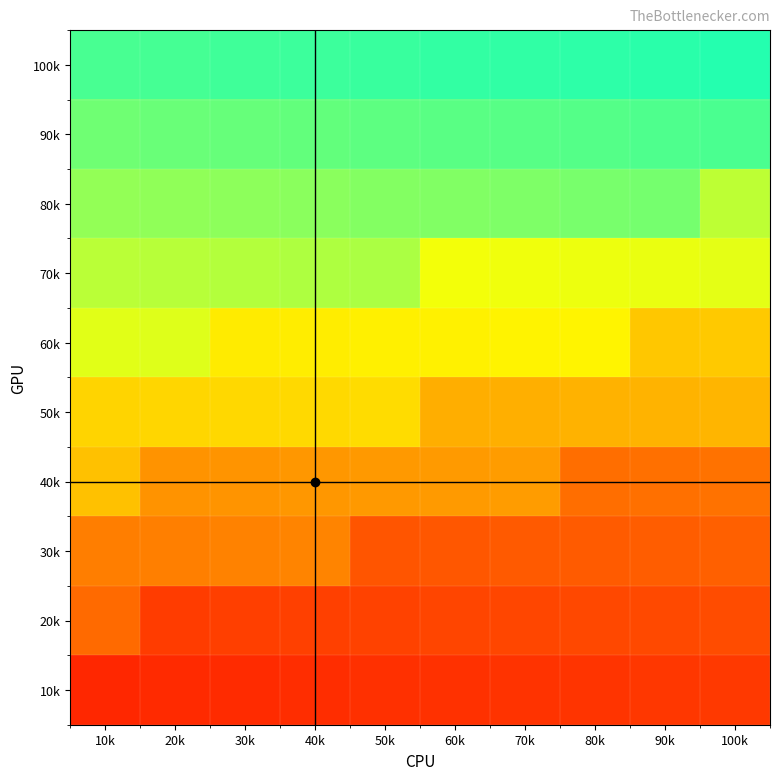

Which has a higher value, 30k or 50k?

50k